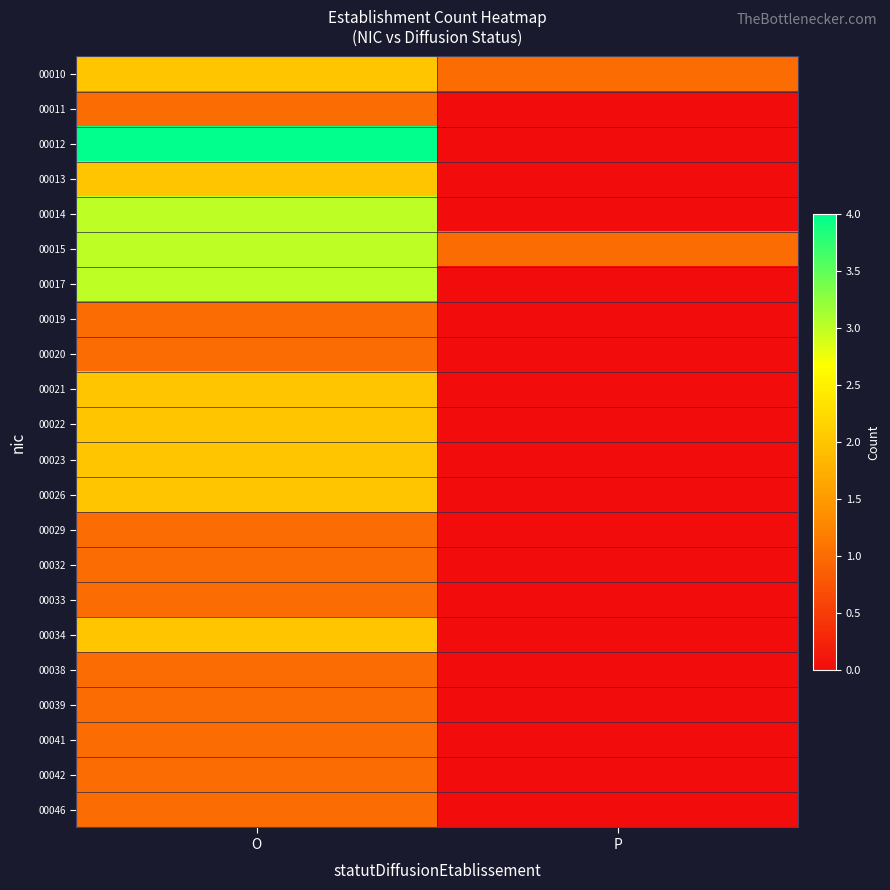

At which category is the sum across all series the highest?

O